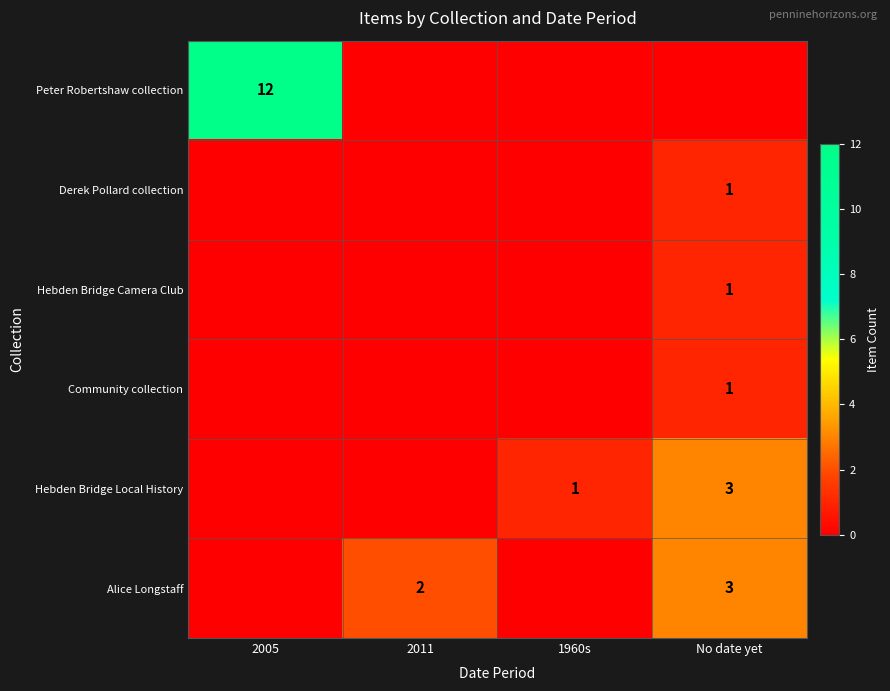

Is it true that Alice Longstaff equals 3 at No date yet?

True